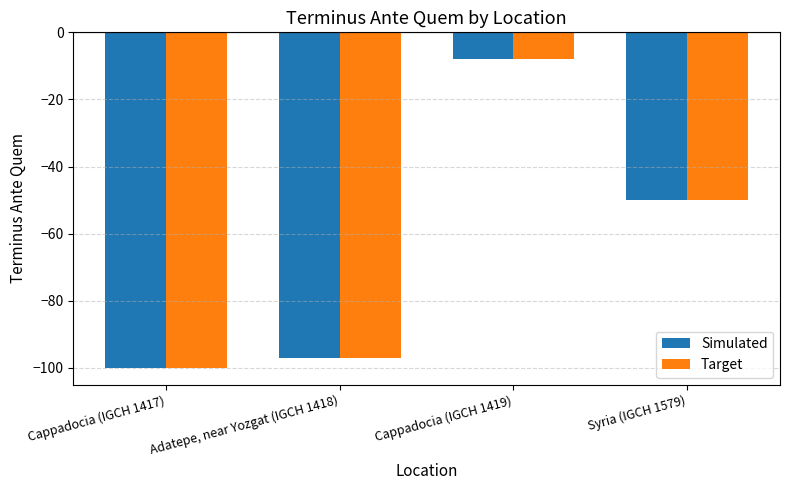

What is the label of the 1st bar from the right?

Syria (IGCH 1579)